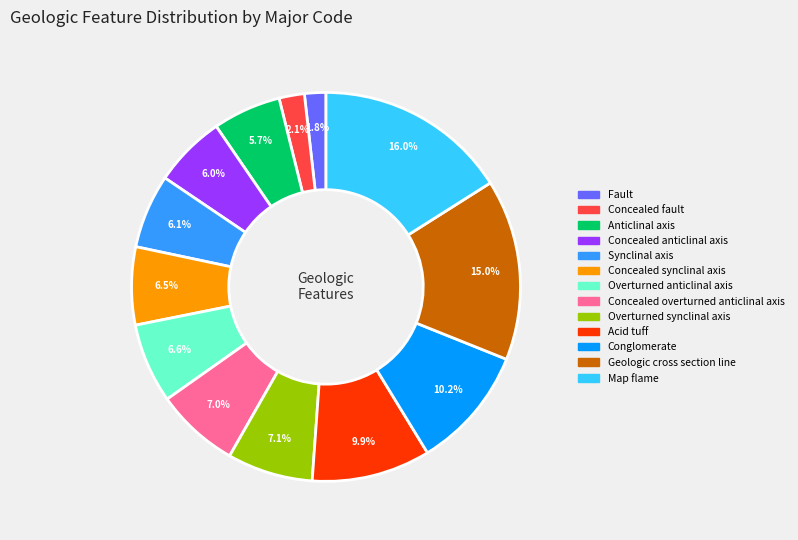

How many slices are in this pie chart?

13